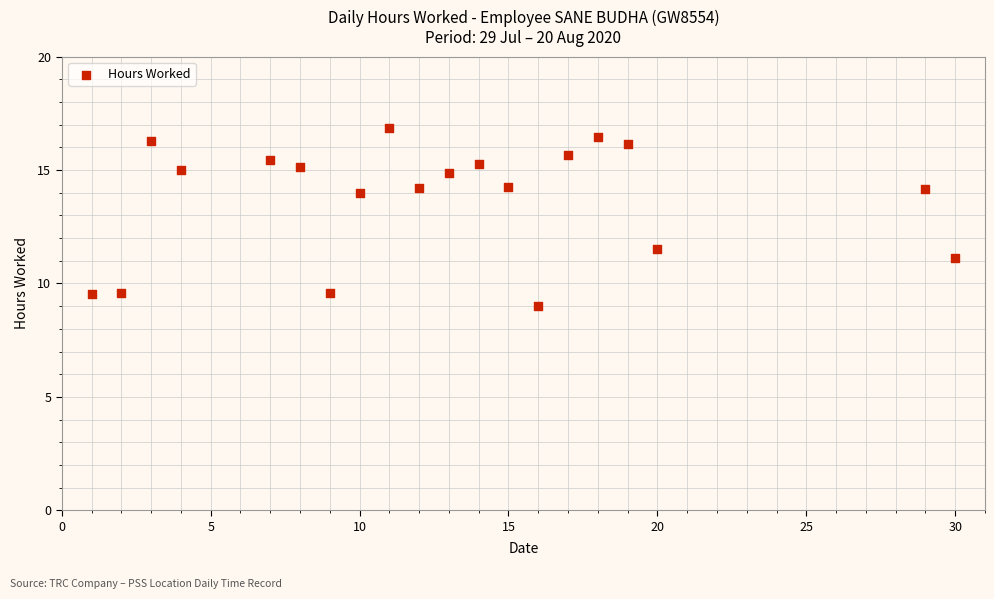

What is the range of X values (max minus min)?

29.0